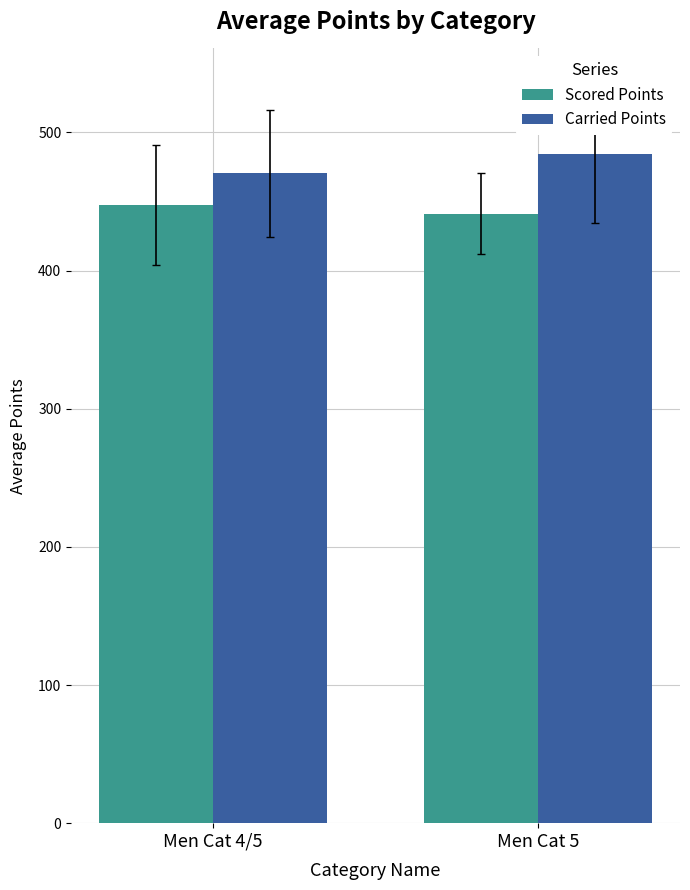

The Carried Points series shows 484.1 at Men Cat 5. True or false?

True